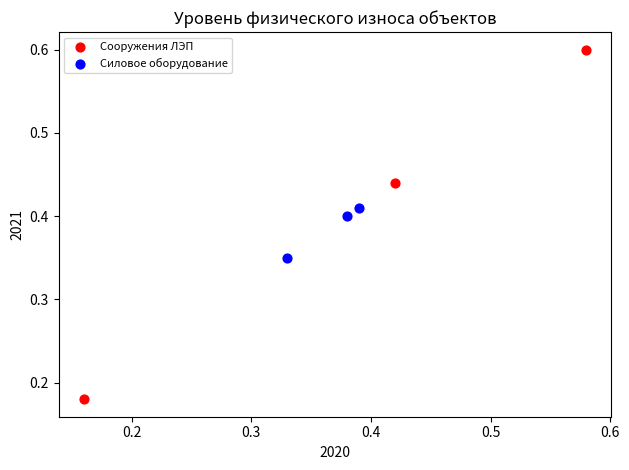

Which series contains the lowest Y value?

Сооружения ЛЭП